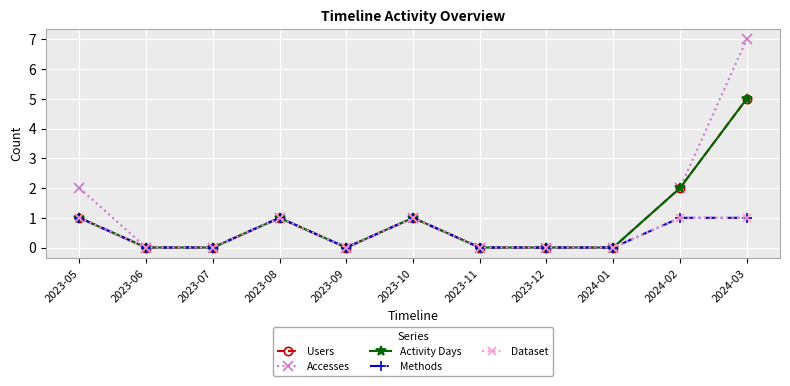

How many values in Users are above zero?

5